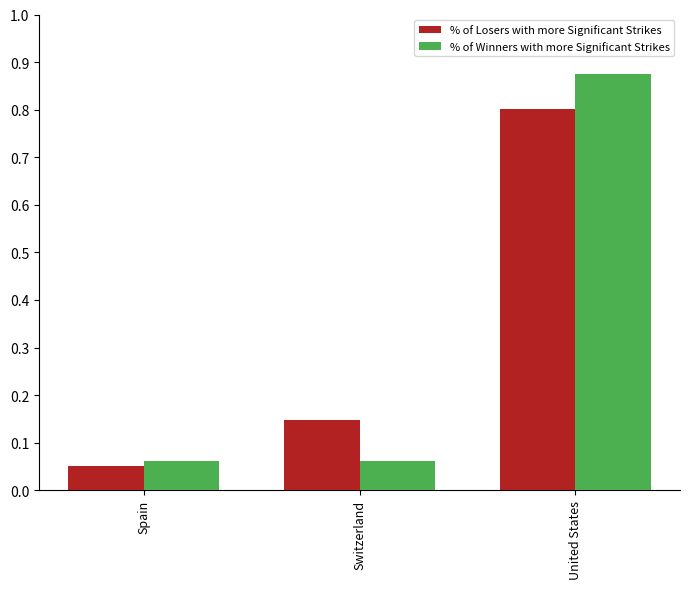

What is the sum of all % of Winners with more Significant Strikes values?

1.0